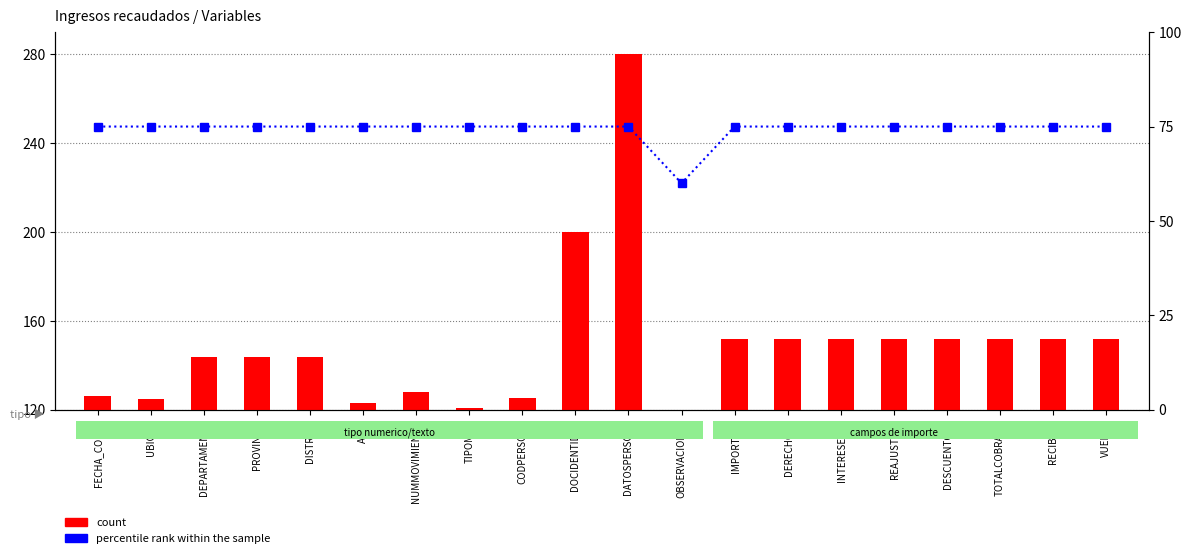

What is the value of the count bar at the 1st from the left?

126.4